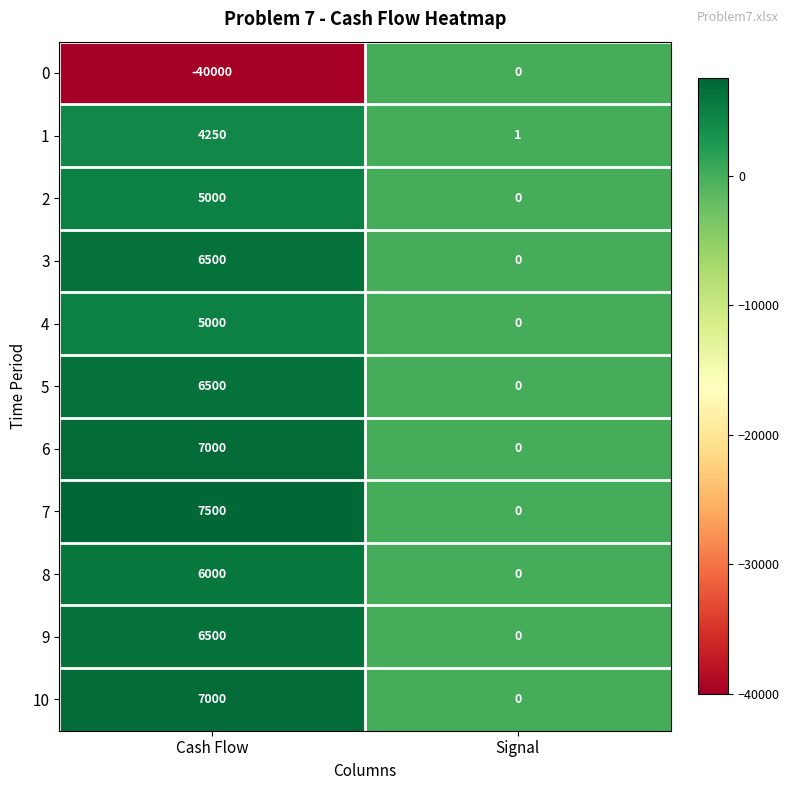

Which series has the largest range (max minus min)?

0